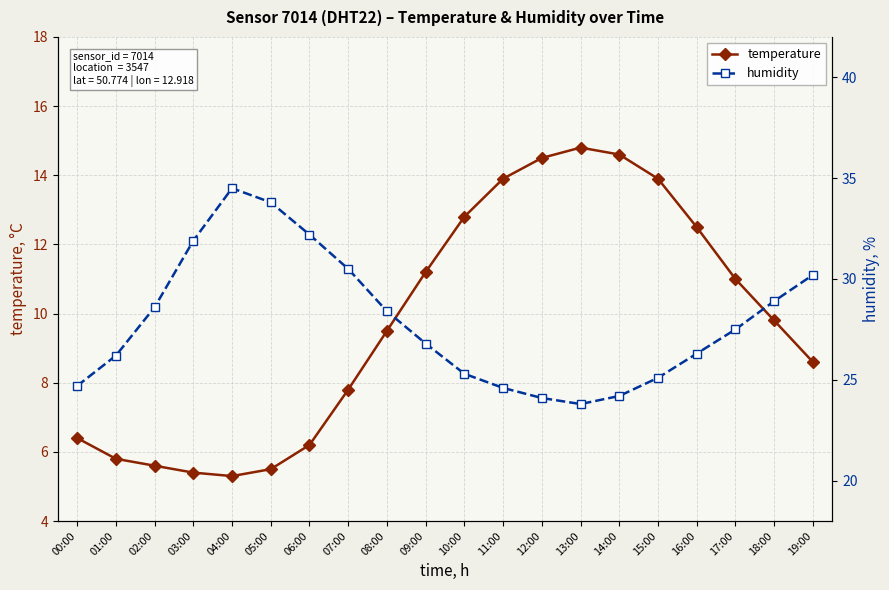

Is the value of temperature at 15:00 greater than the value of humidity at 16:00?

No